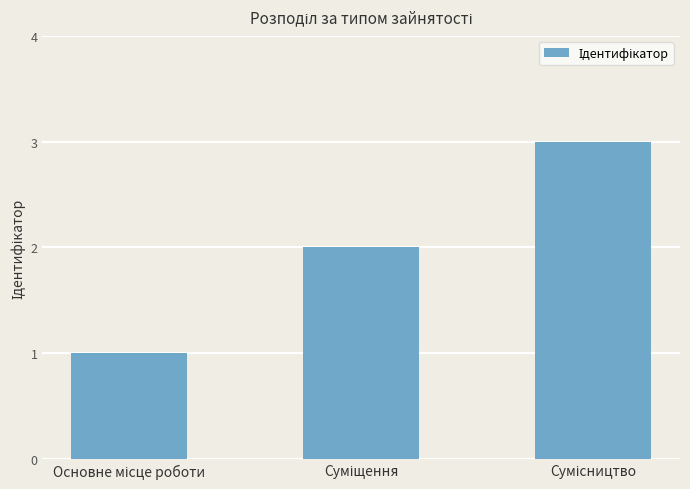

What is the maximum value shown in the chart?

3